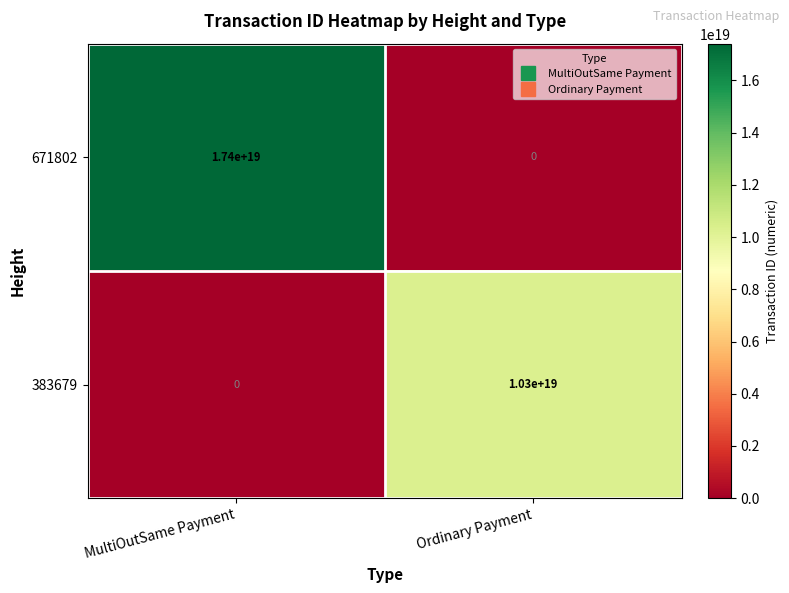

At which label is 671802 closest to 8700000000000000000?

MultiOutSame Payment